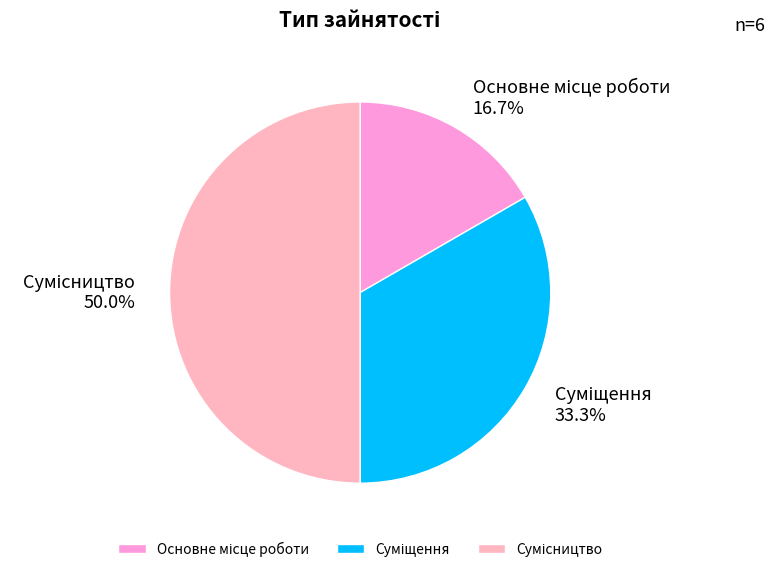

Count the number of slices in the pie.

3